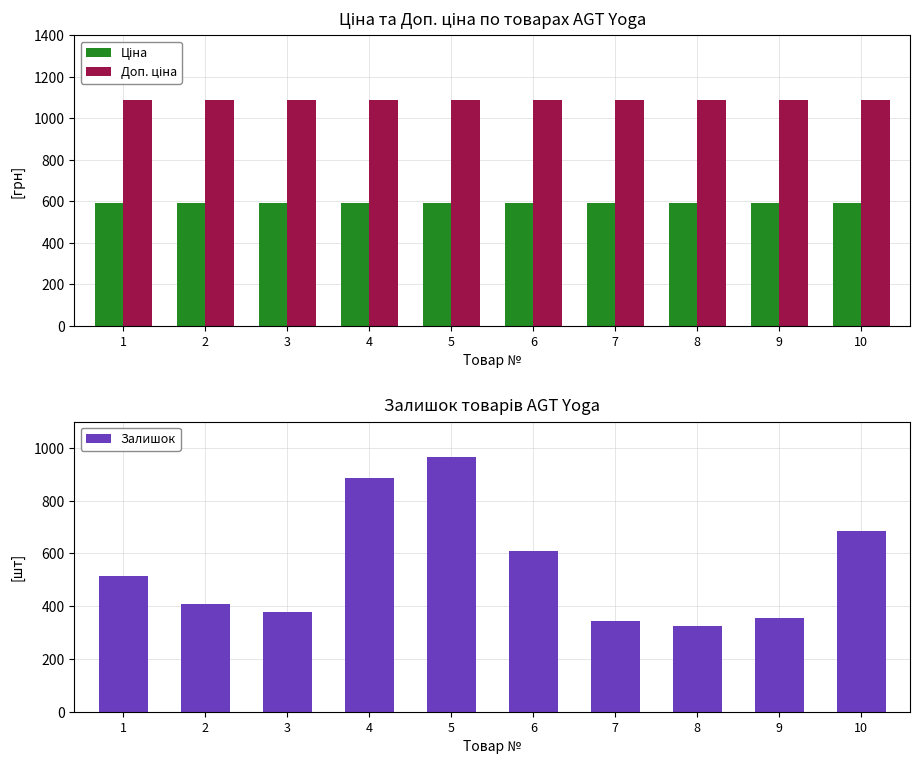

How many data points in Залишок are less than 516?

5